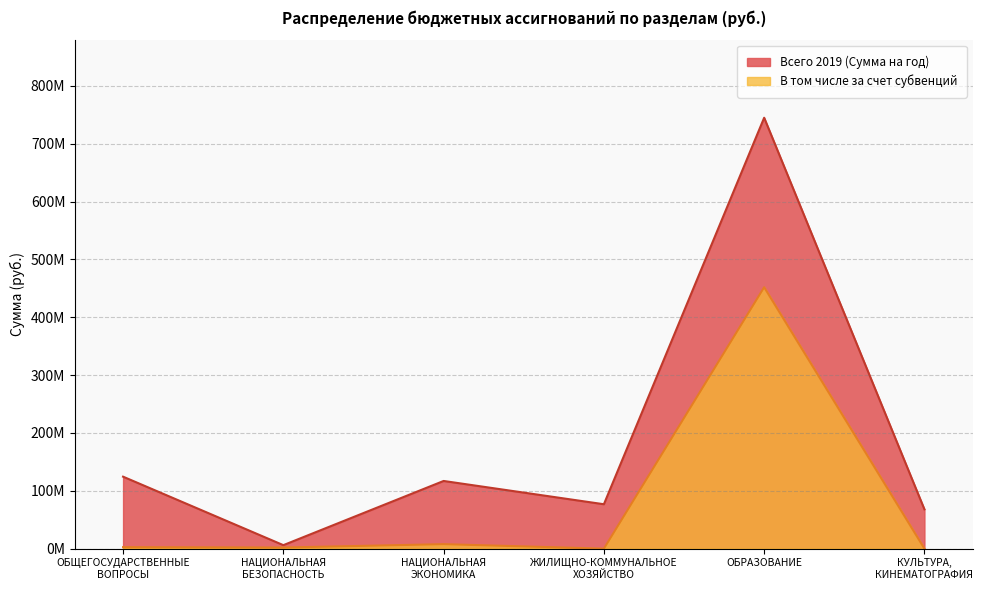

Where is the first local maximum for В том числе за счет субвенций?

НАЦИОНАЛЬНАЯ
ЭКОНОМИКА